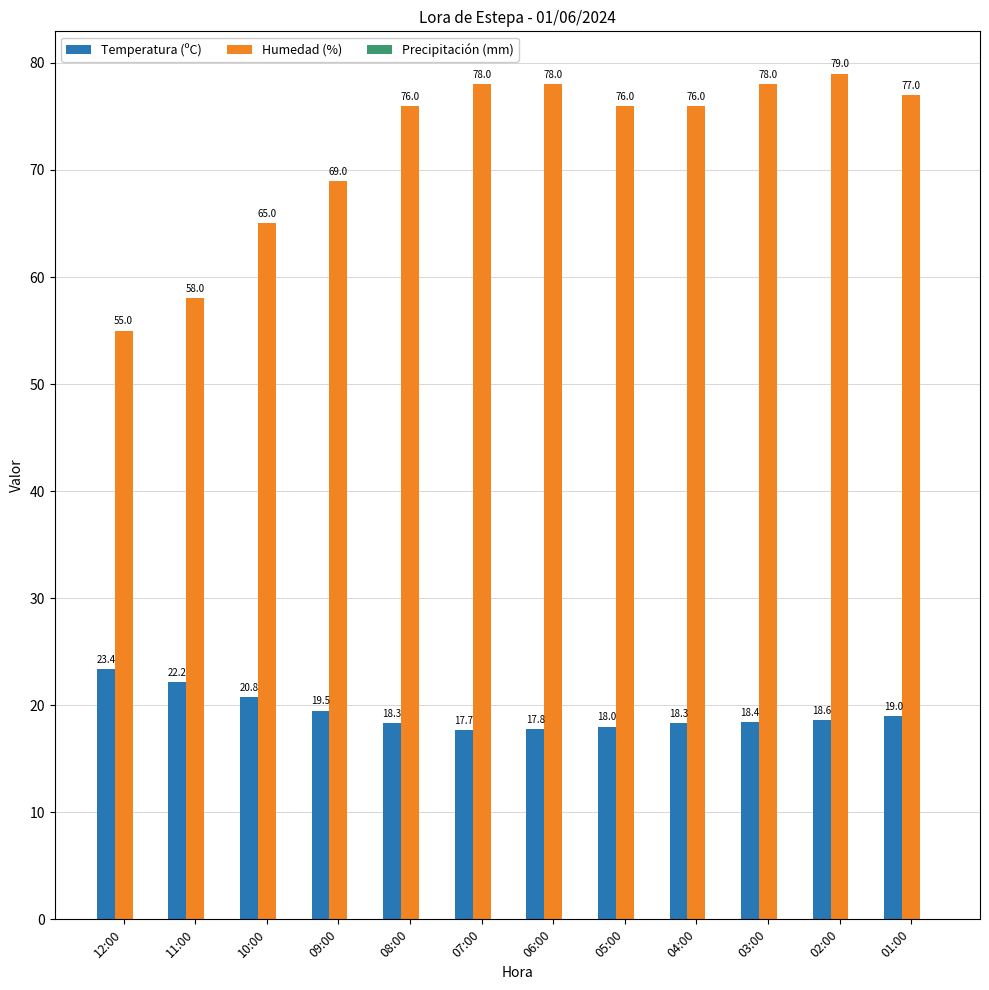

At how many categories does at least one series exceed 75?

8